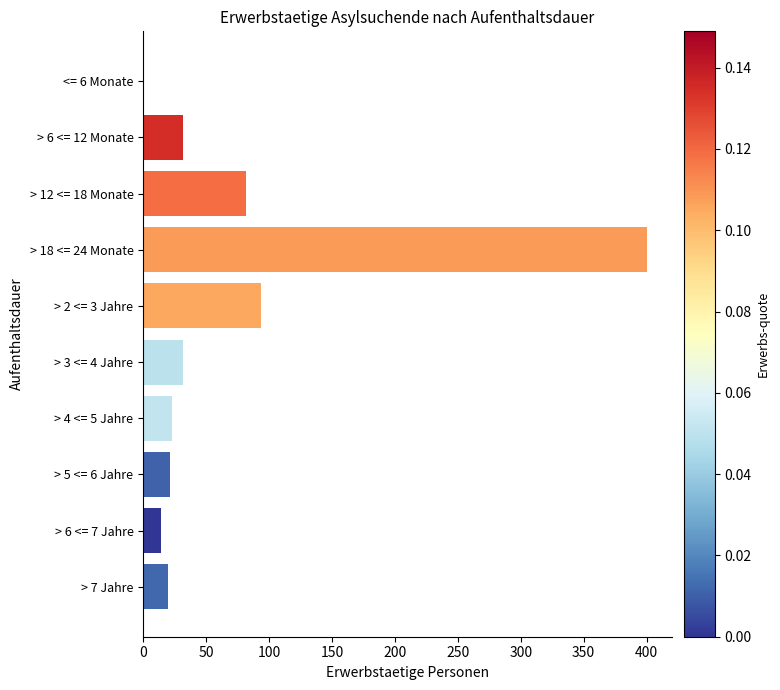

What is the change in value from > 12 <= 18 Monate to > 3 <= 4 Jahre?

-50